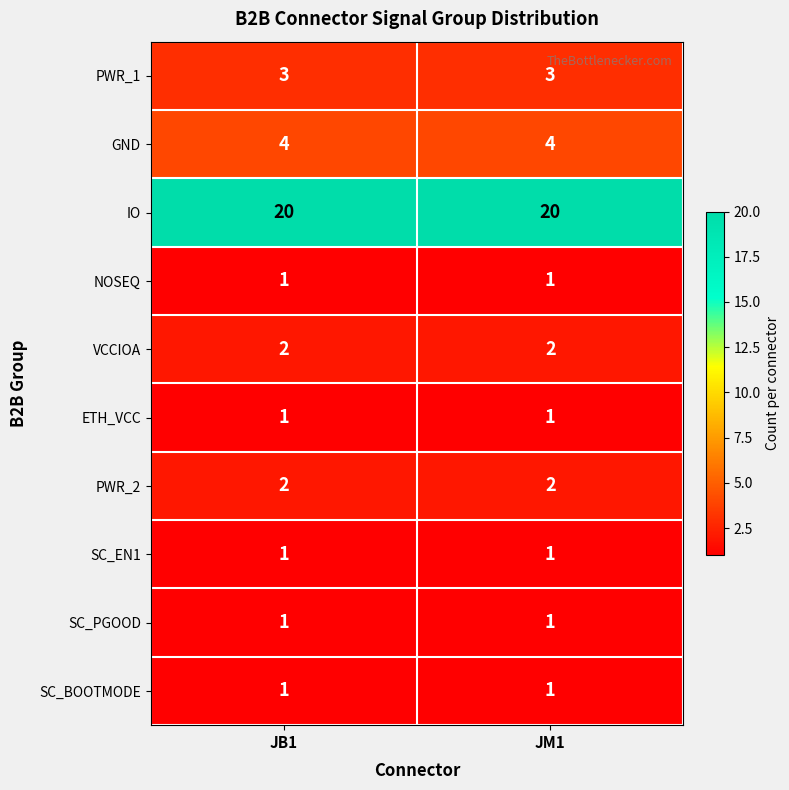

Is it true that PWR_1 equals 3 at JM1?

True